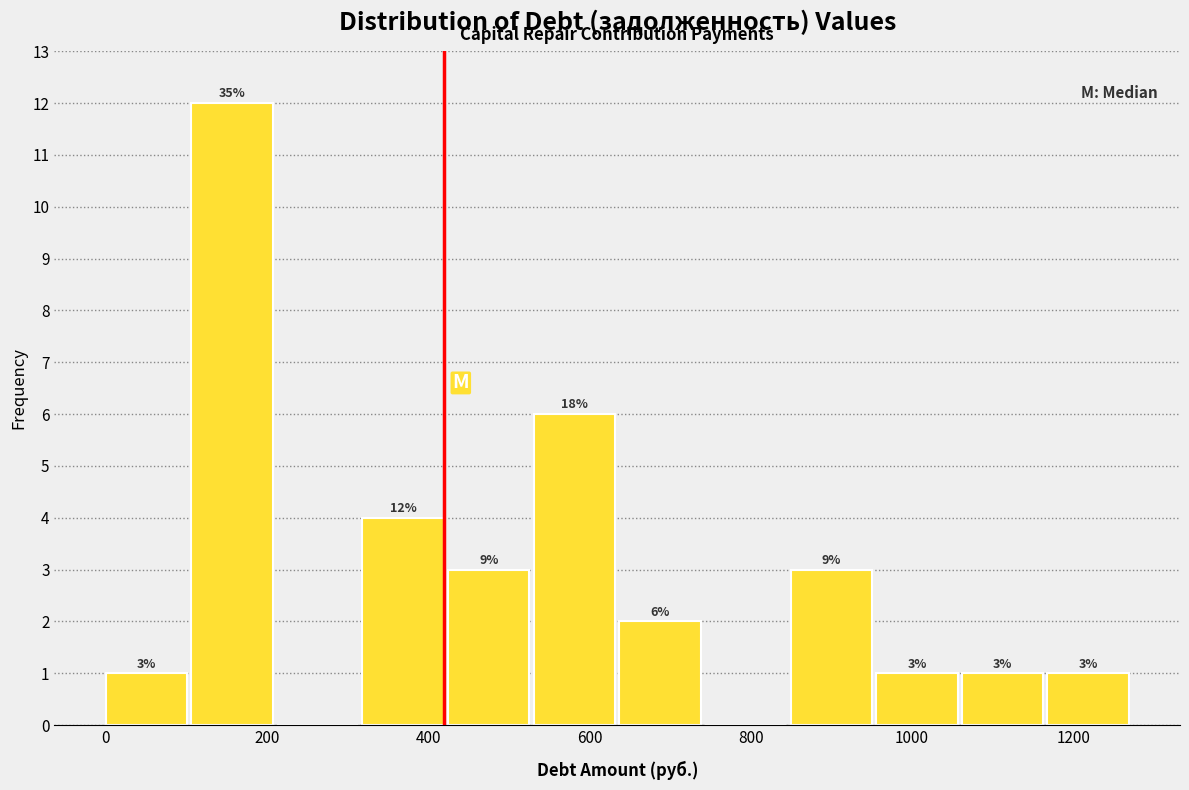

Which range on the x-axis has the tallest bar?

100 to 220